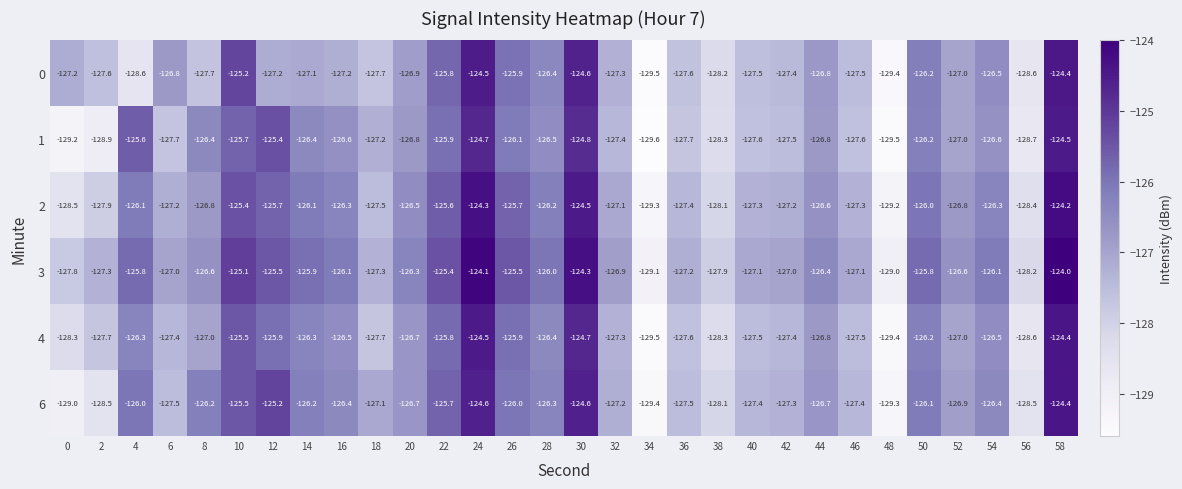

Which category has the lowest value across all series?

34